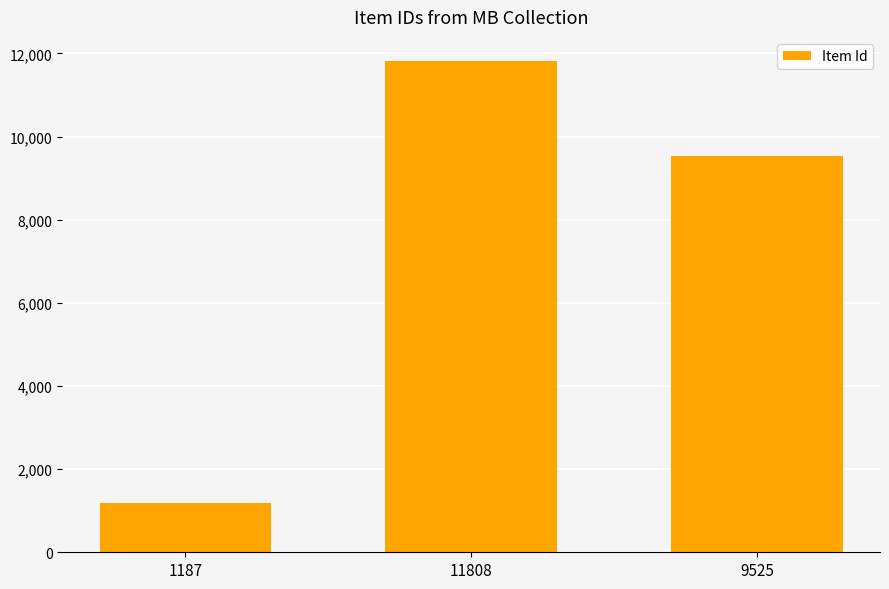

Rank the categories by value from lowest to highest.

1187, 9525, 11808